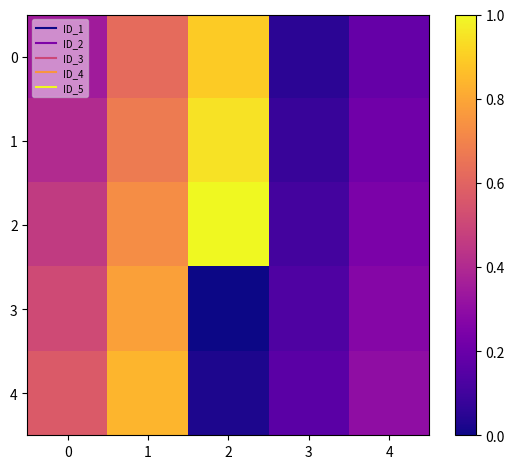

At 2, list the series in order from smallest to largest.

3, 4, 0, 1, 2